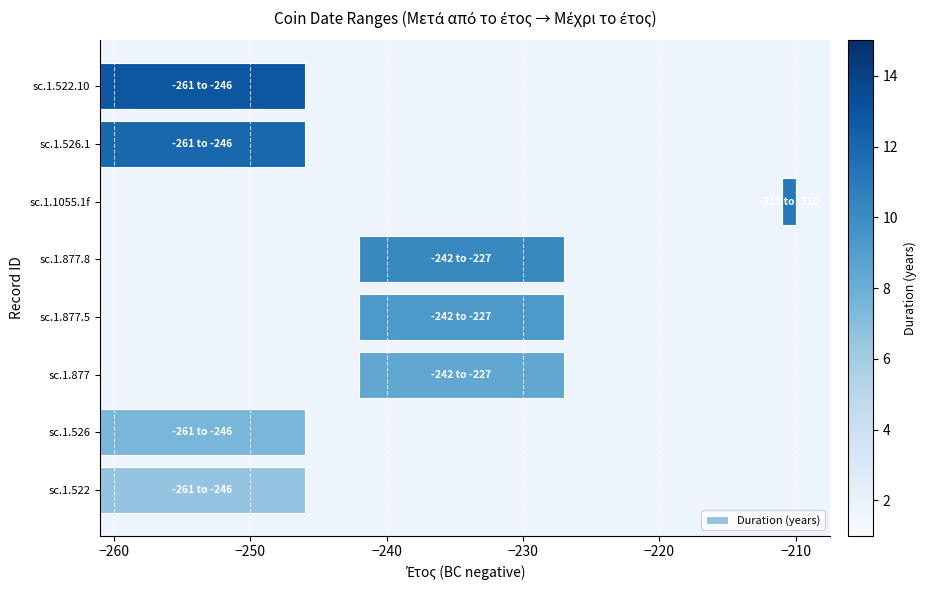

True or false: the data shows 15 at sc.1.877.

True